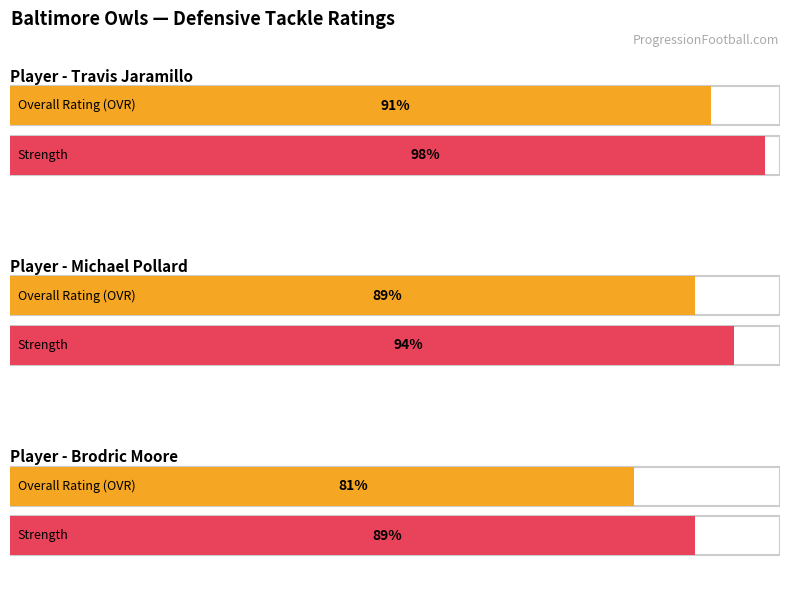

Which series has the largest total across all categories?

strength